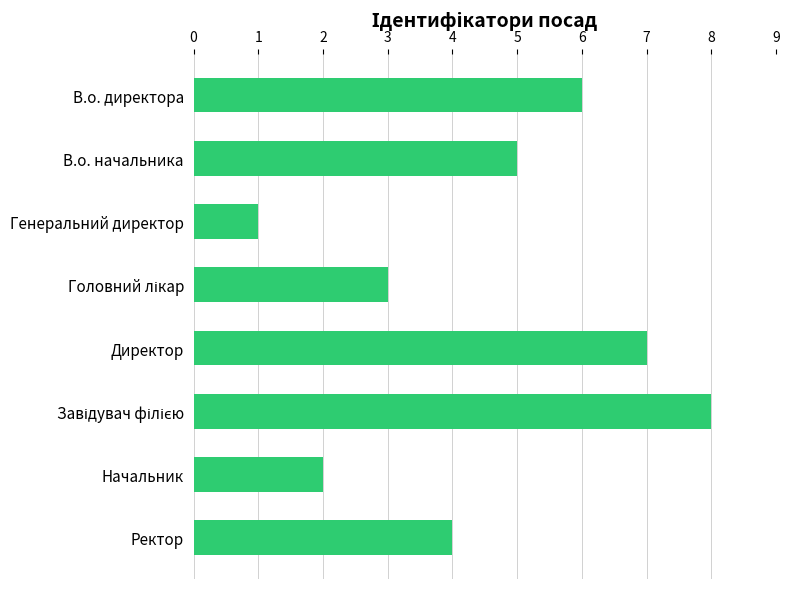

What is the change in value from Генеральний директор to Директор?

+6